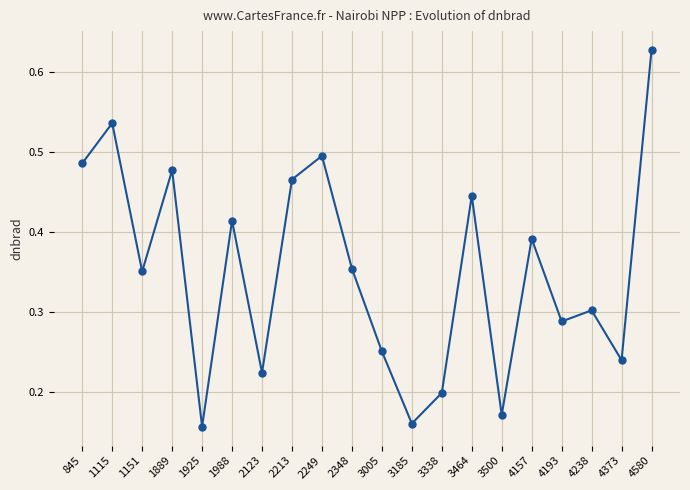

What is the sum of the values at 845 and 2123?

0.7